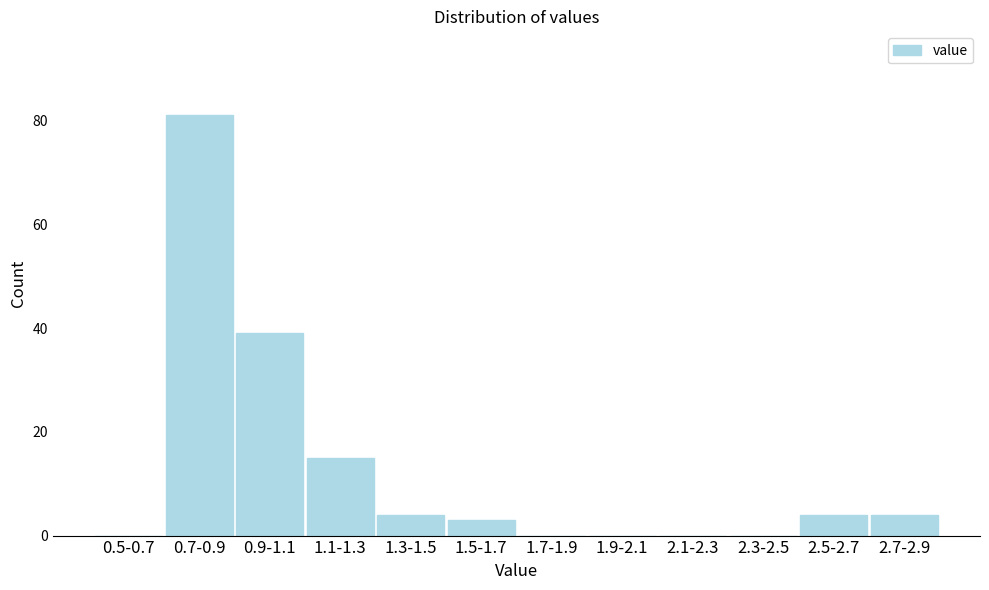

Reading left to right, transcribe all the data shown in this chart.

0.5-0.7=0	0.7-0.9=81	0.9-1.1=39	1.1-1.3=15	1.3-1.5=4	1.5-1.7=3	1.7-1.9=0	1.9-2.1=0	2.1-2.3=0	2.3-2.5=0	2.5-2.7=4	2.7-2.9=4